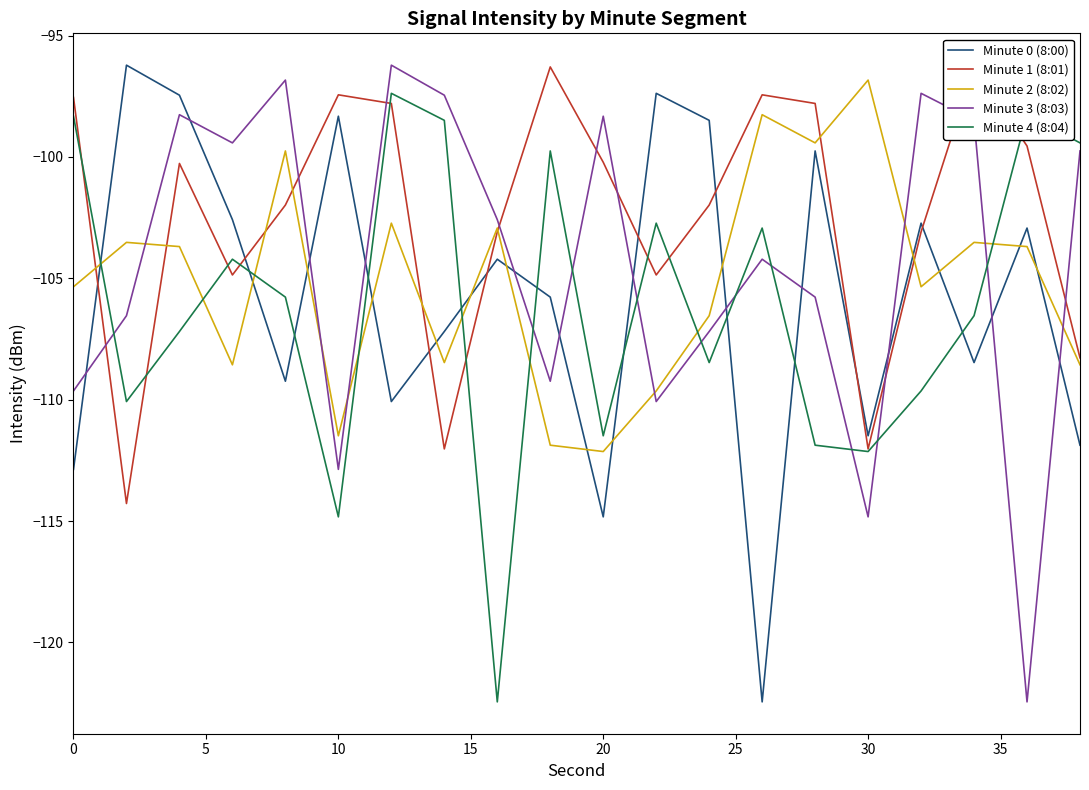

True or false: Minute 2 (8:02) and Minute 0 (8:00) cross at least once.

True